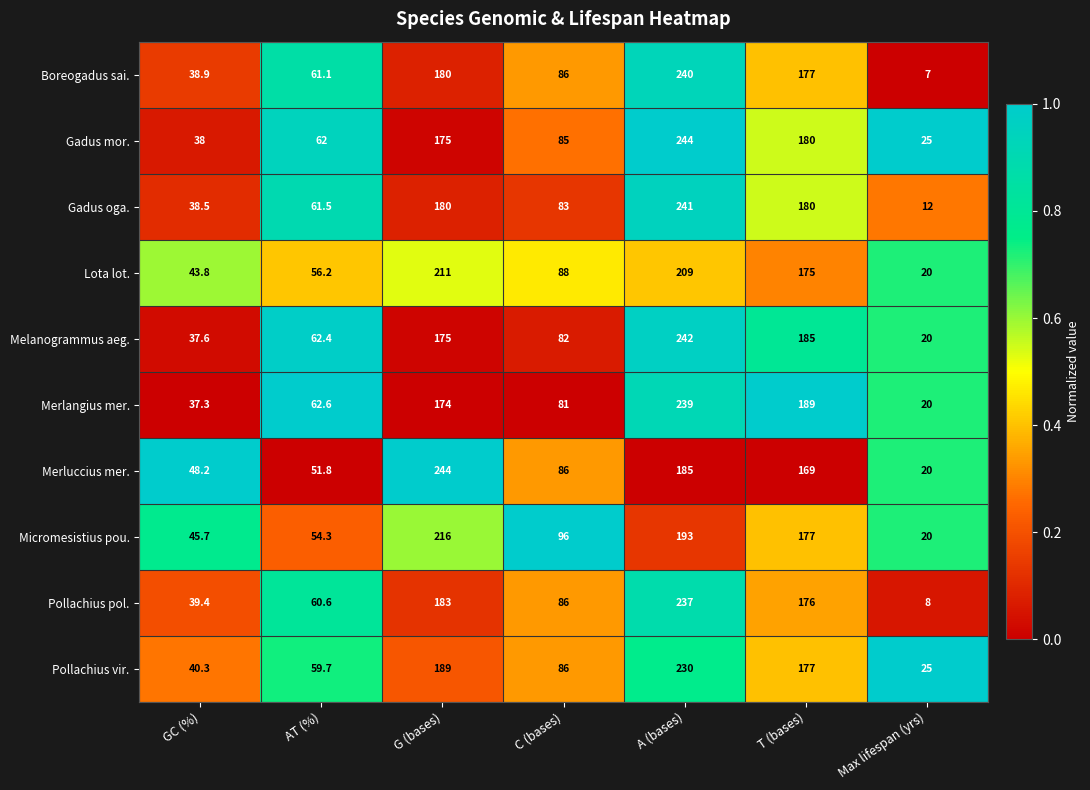

How many categories are shown in the chart?

7